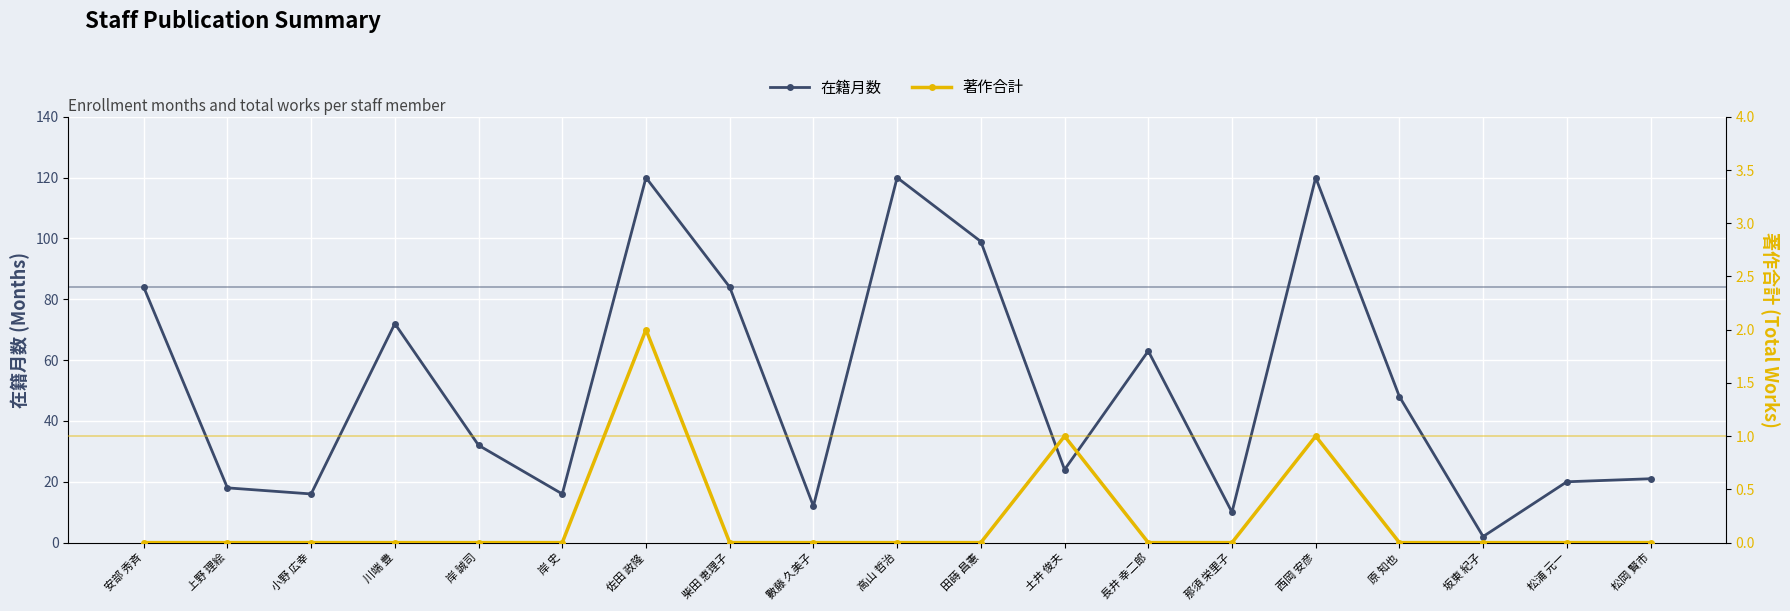

How many data points in 著作合計 are above 0?

3